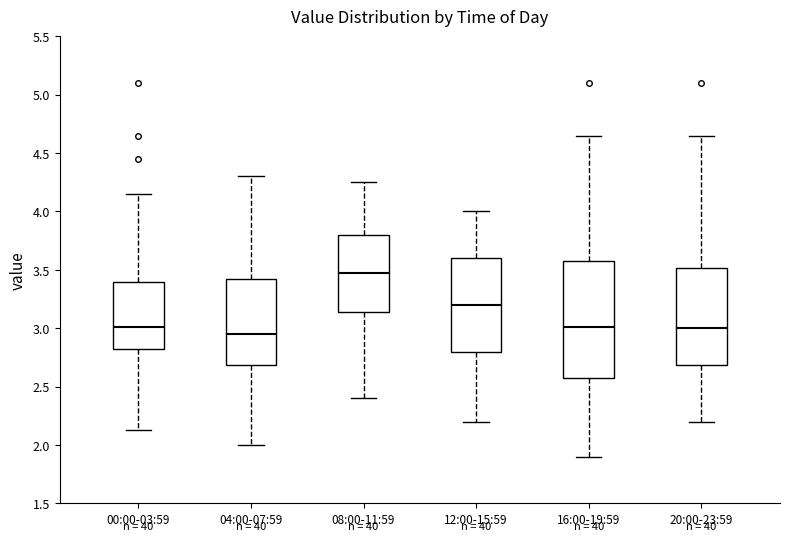

Reading left to right, transcribe this box plot: for each box, give where its median line is, the range the box spans, and where its two whiskers end, as read against the y-axis. The values are not printed on the chart, so give them approximately, as read against the axis.

00:00-03:59: median 3.00, box 2.80 to 3.40, whiskers 2.15 to 4.15
04:00-07:59: median 2.95, box 2.70 to 3.45, whiskers 2.00 to 4.30
08:00-11:59: median 3.50, box 3.15 to 3.80, whiskers 2.40 to 4.25
12:00-15:59: median 3.20, box 2.80 to 3.60, whiskers 2.20 to 4.00
16:00-19:59: median 3.00, box 2.60 to 3.60, whiskers 1.90 to 4.65
20:00-23:59: median 3.00, box 2.70 to 3.50, whiskers 2.20 to 4.65